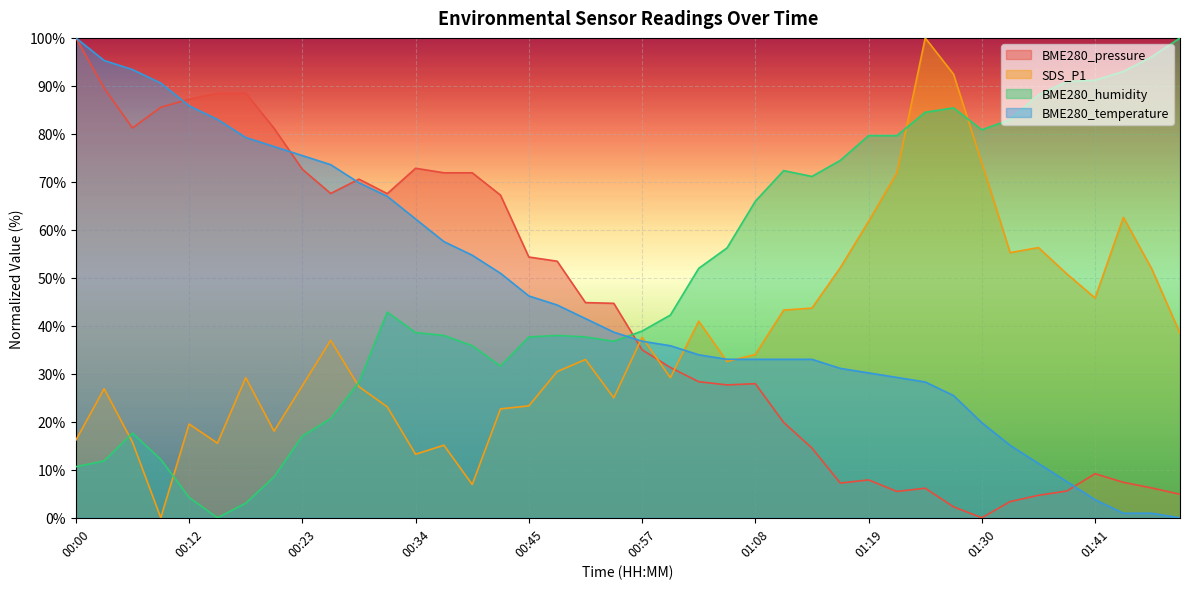

What is the approximate value of BME280_temperature at 00:00?

100.0